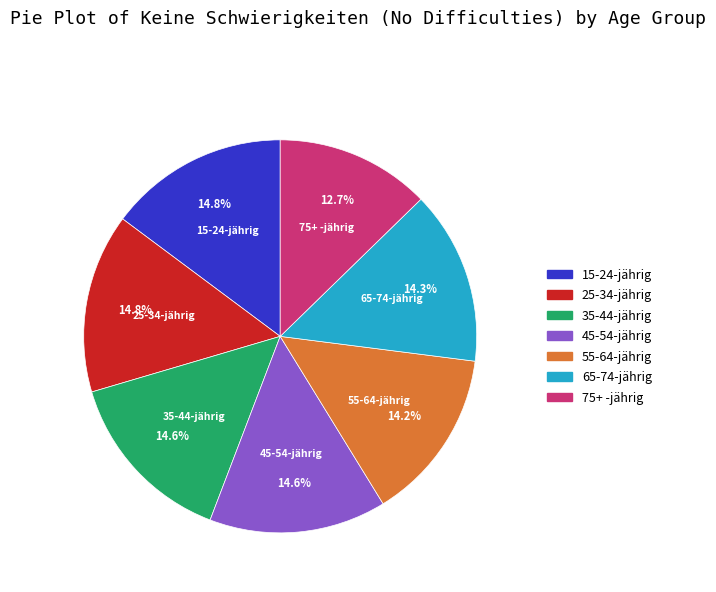

To the nearest percent, what is the average slice percentage?

14%